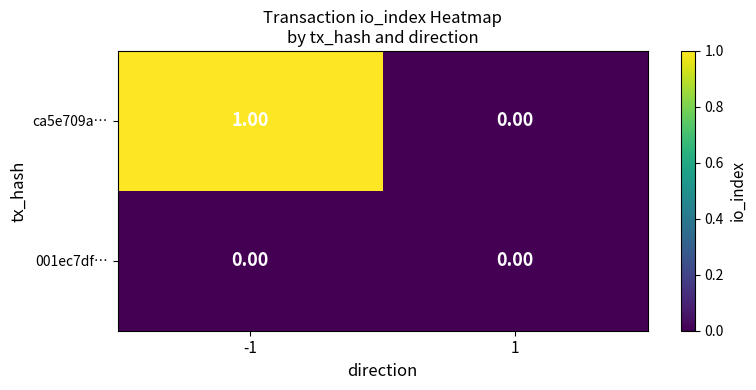

At which category is the sum across all series the highest?

-1